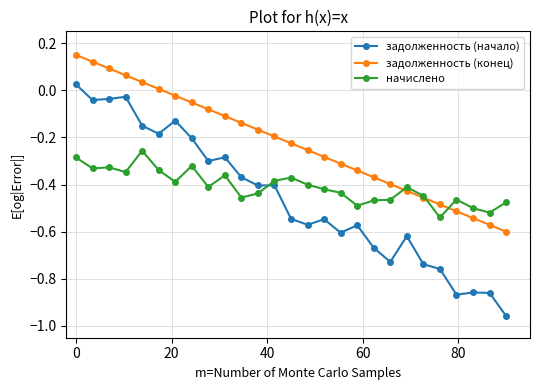

True or false: задолженность (конец) has more than 2 interior local peaks.

False